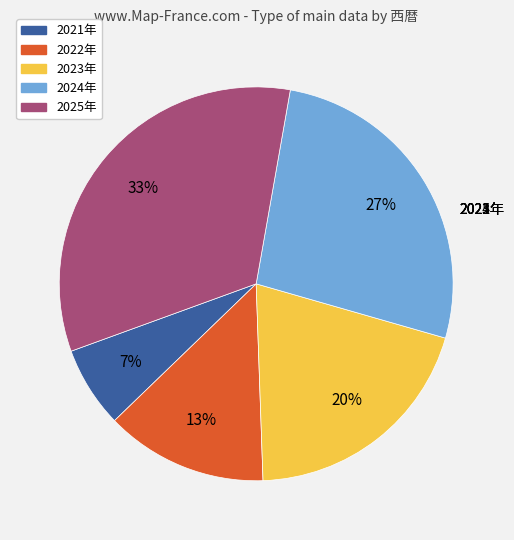

Which has a higher value, 2023年 or 2021年?

2023年